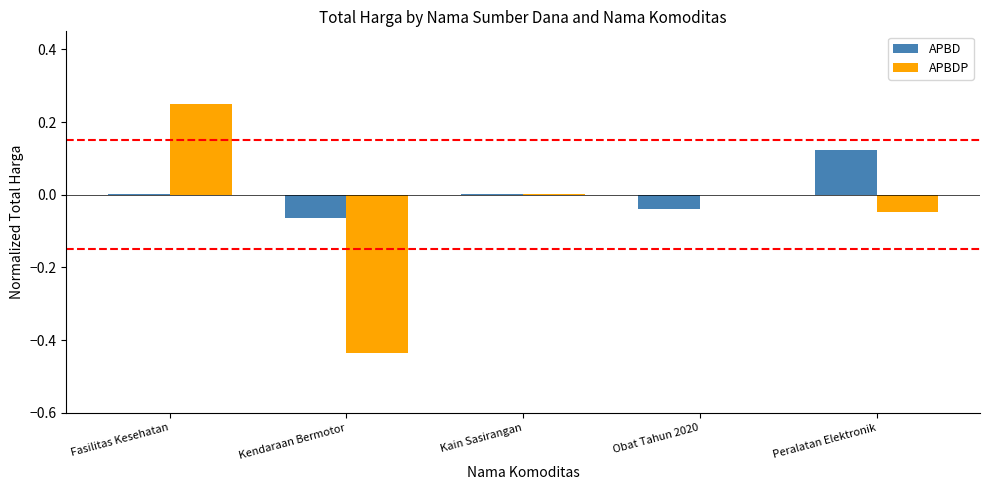

How many groups of bars are there?

5